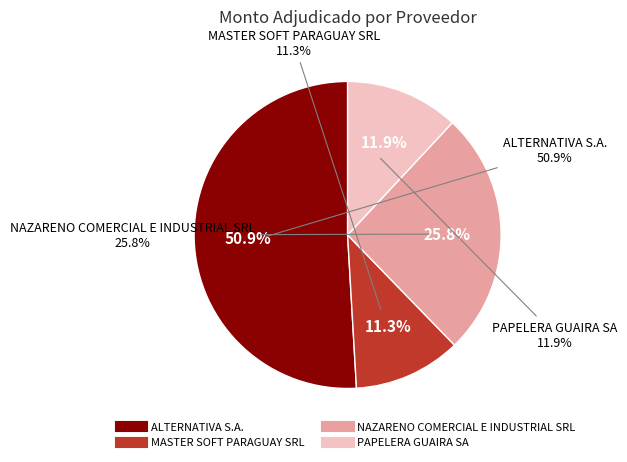

How many slices are in this pie chart?

4